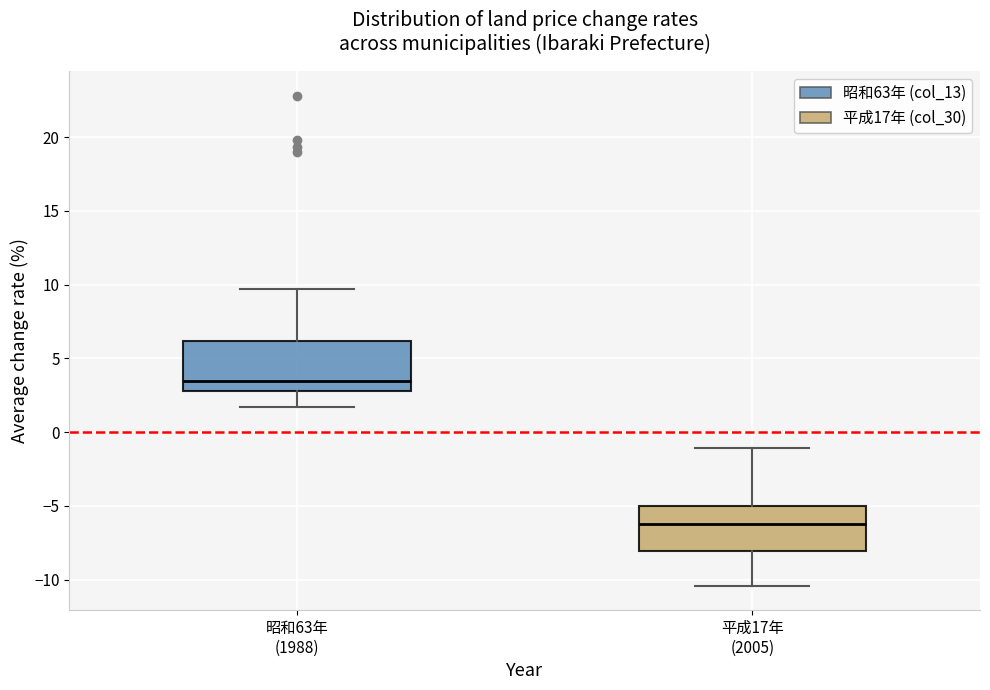

Reading left to right, transcribe this box plot: for each box, give where its median line is, the range the box spans, and where its two whiskers end, as read against the y-axis. The values are not printed on the chart, so give them approximately, as read against the axis.

昭和63年 (1988): median 3.5, box 3.0 to 6.0, whiskers 1.5 to 9.5
平成17年 (2005): median -6.0, box -8.0 to -5.0, whiskers -10.5 to -1.0